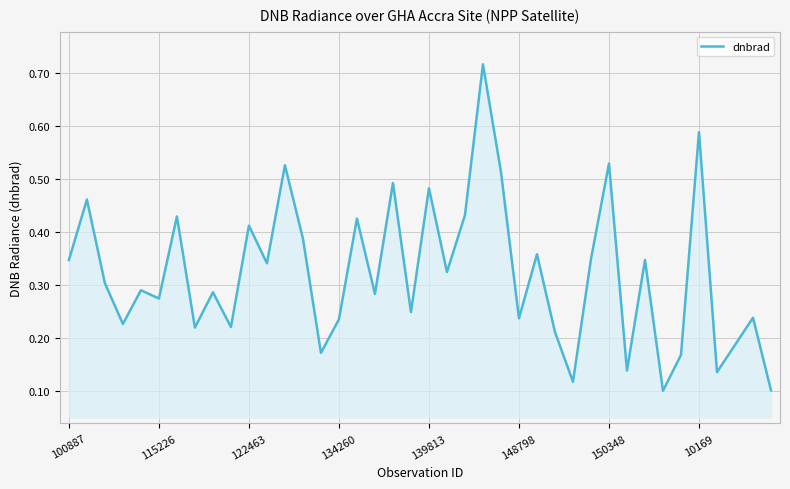

How many values are between 0 and 1?

40